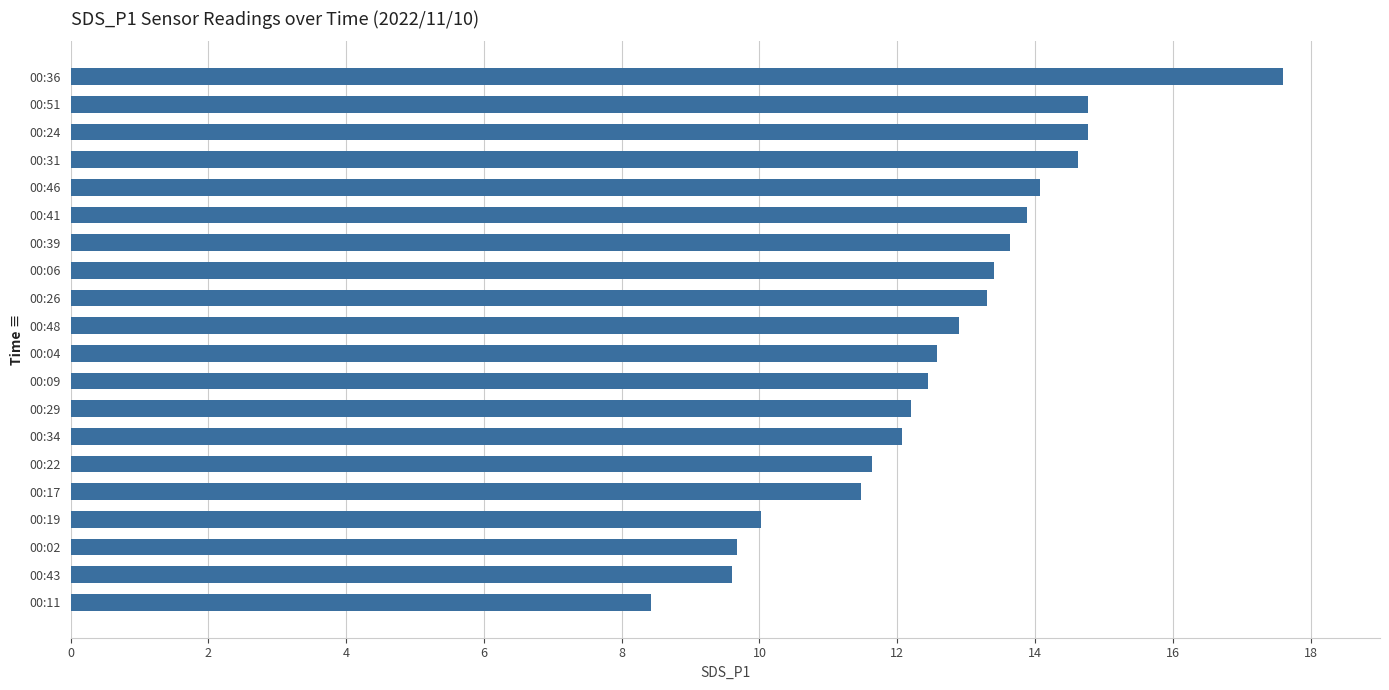

At which category does the chart reach its minimum across all series?

00:11